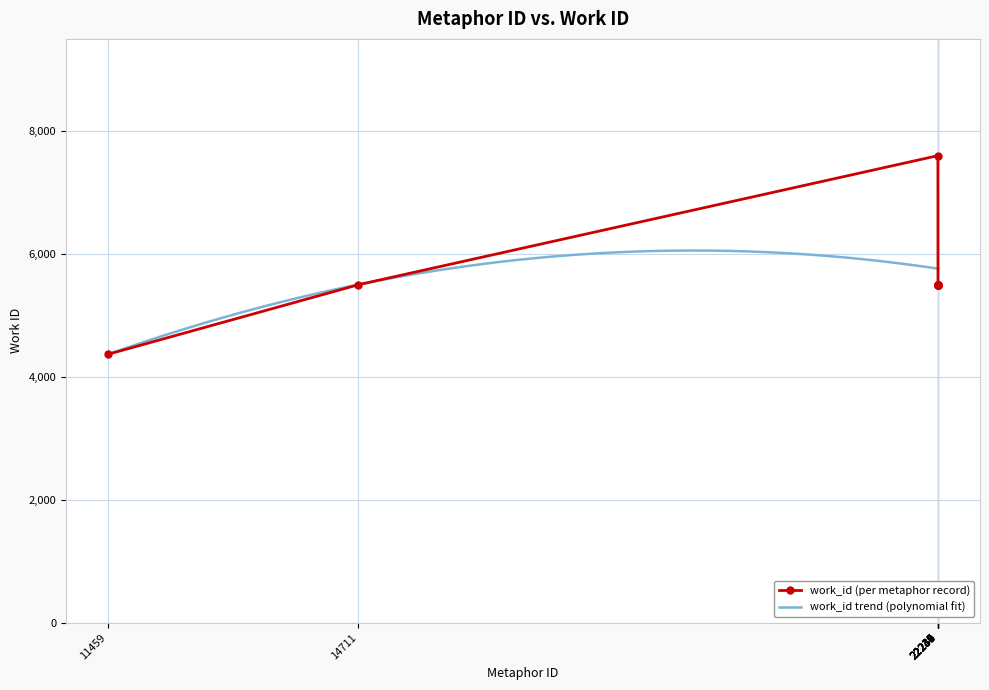

What is the value of the work_id (per metaphor record) point at the 4th from the left?

5494